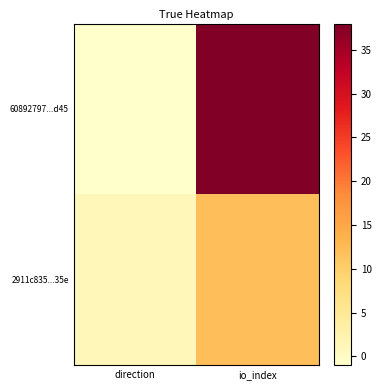

At io_index, list the series in order from smallest to largest.

2911c835...35e, 60892797...d45